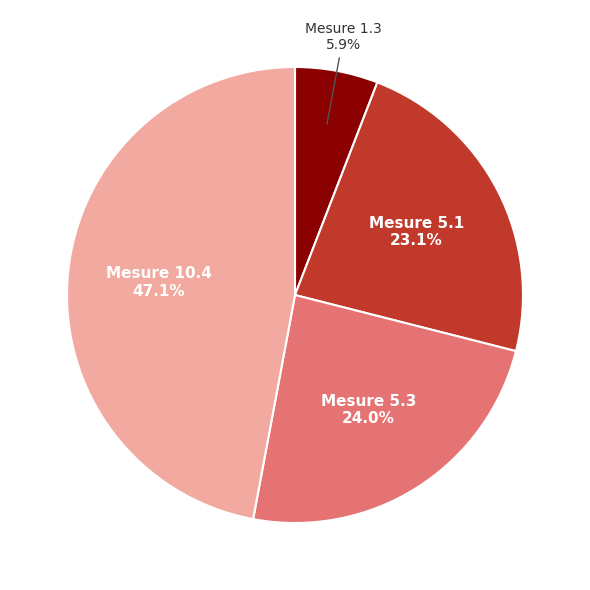

Does any single category account for the majority?

No